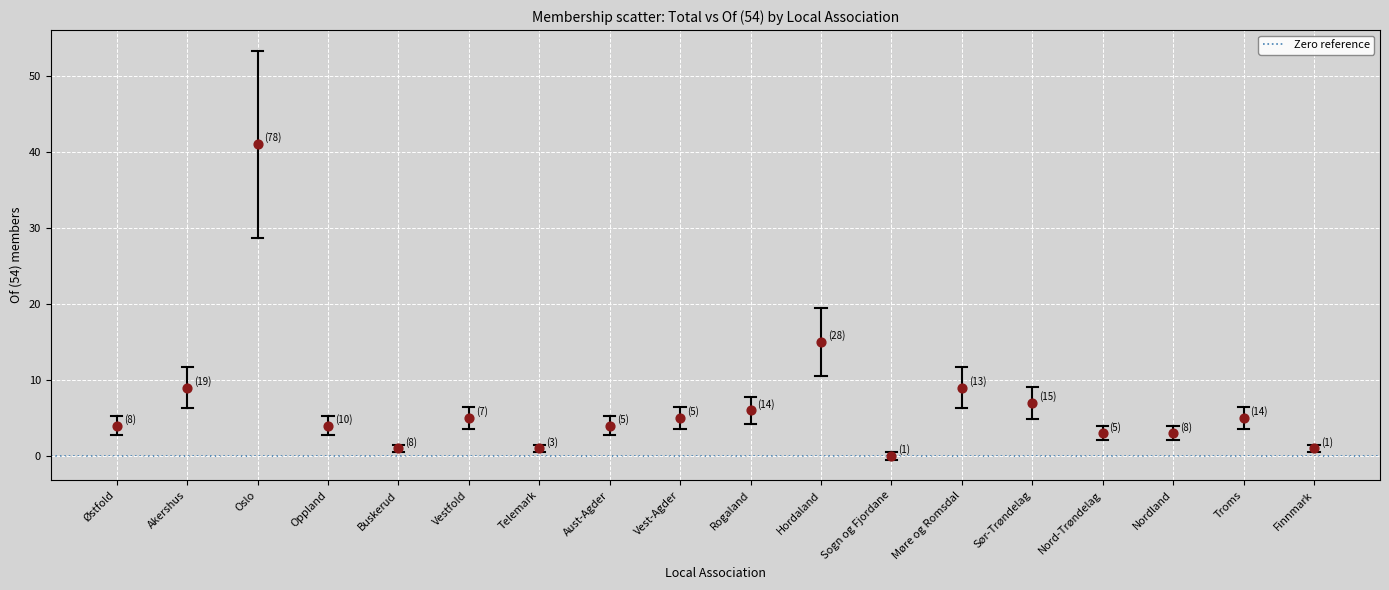

What Y value in the scatter plot is closest to 20?

15